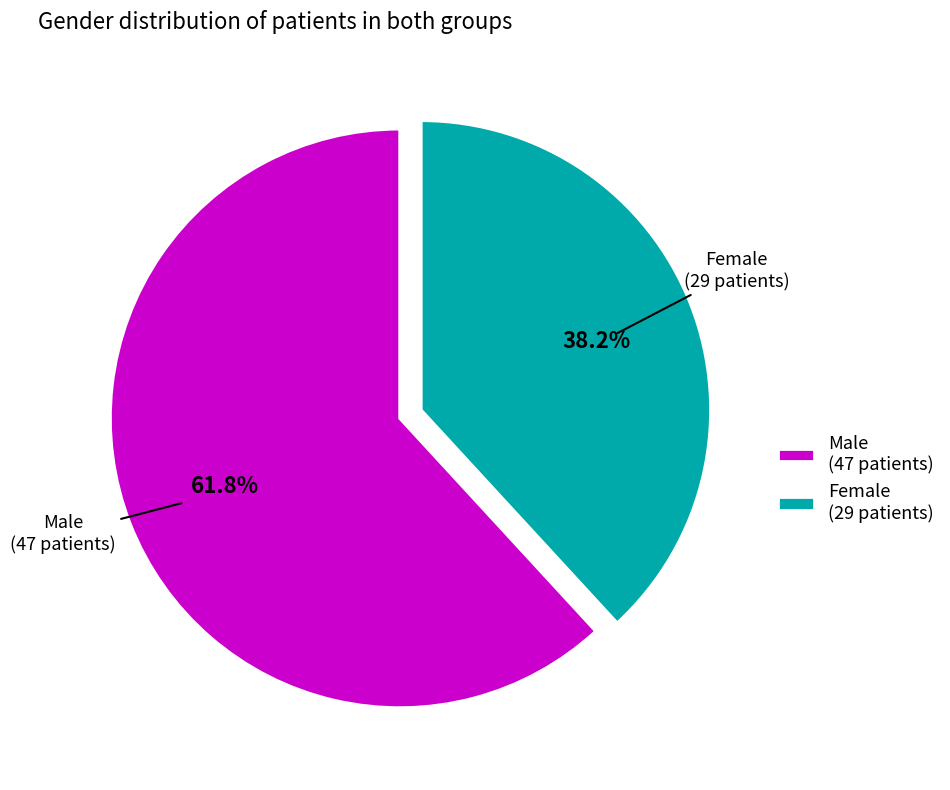

Which category accounts for the majority?

Male